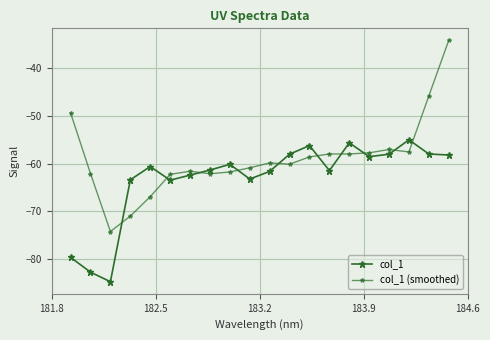

How many categories are shown in the chart?

20